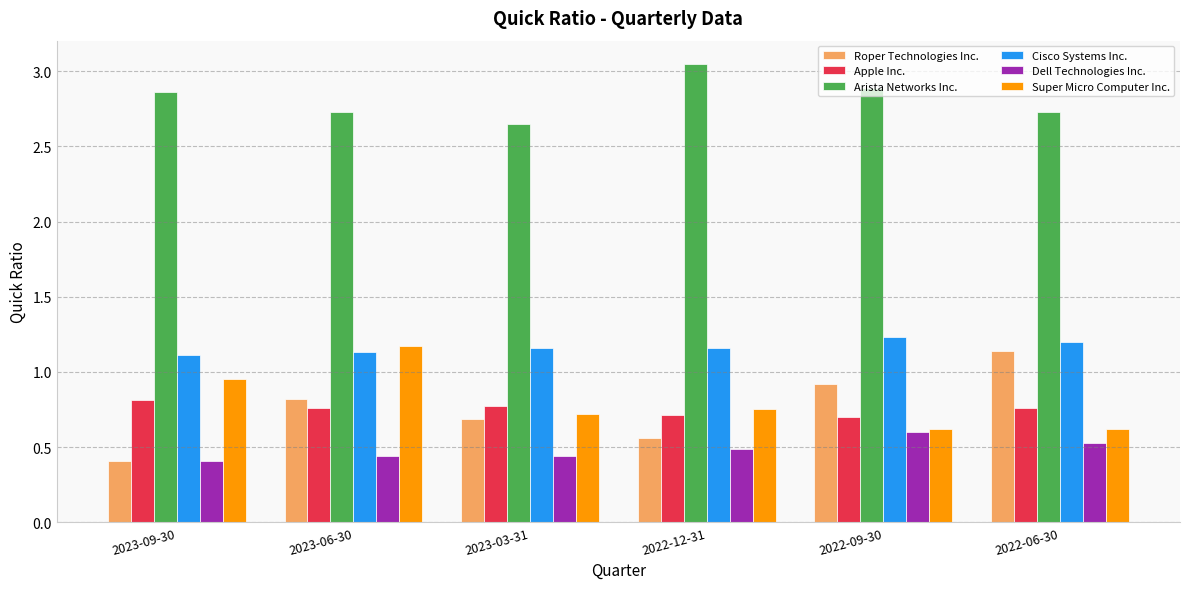

What is the total value across all series at 2022-06-30?

7.0